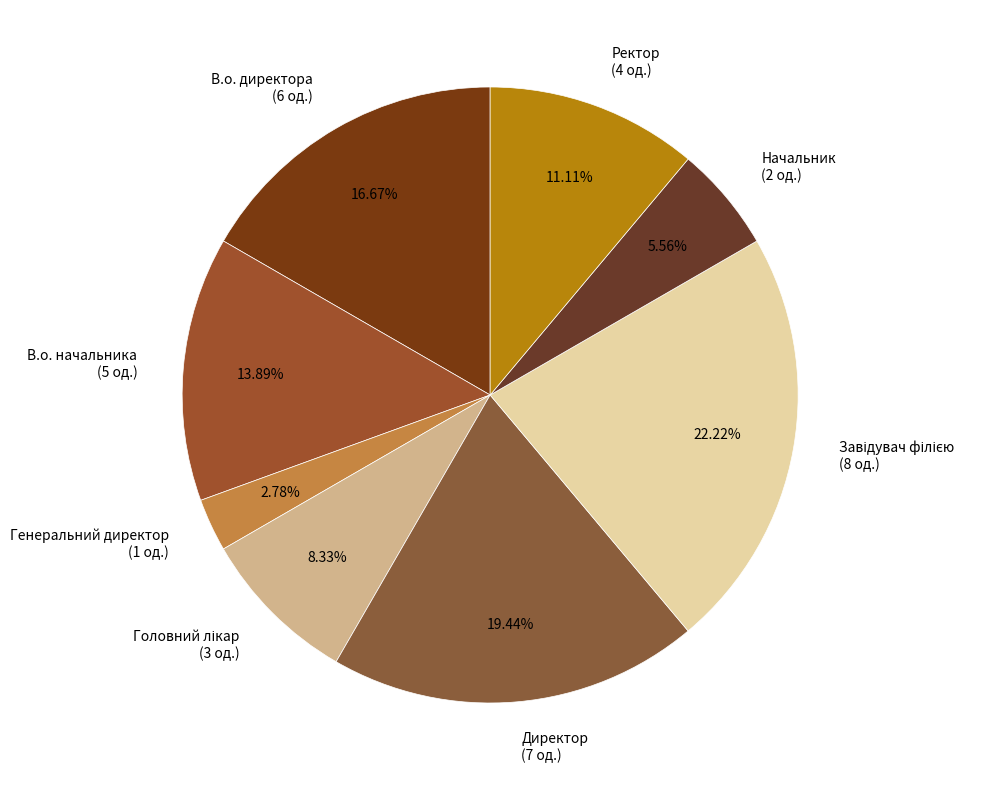

To the nearest percent, what percentage of the pie is В.о. начальника?

14%